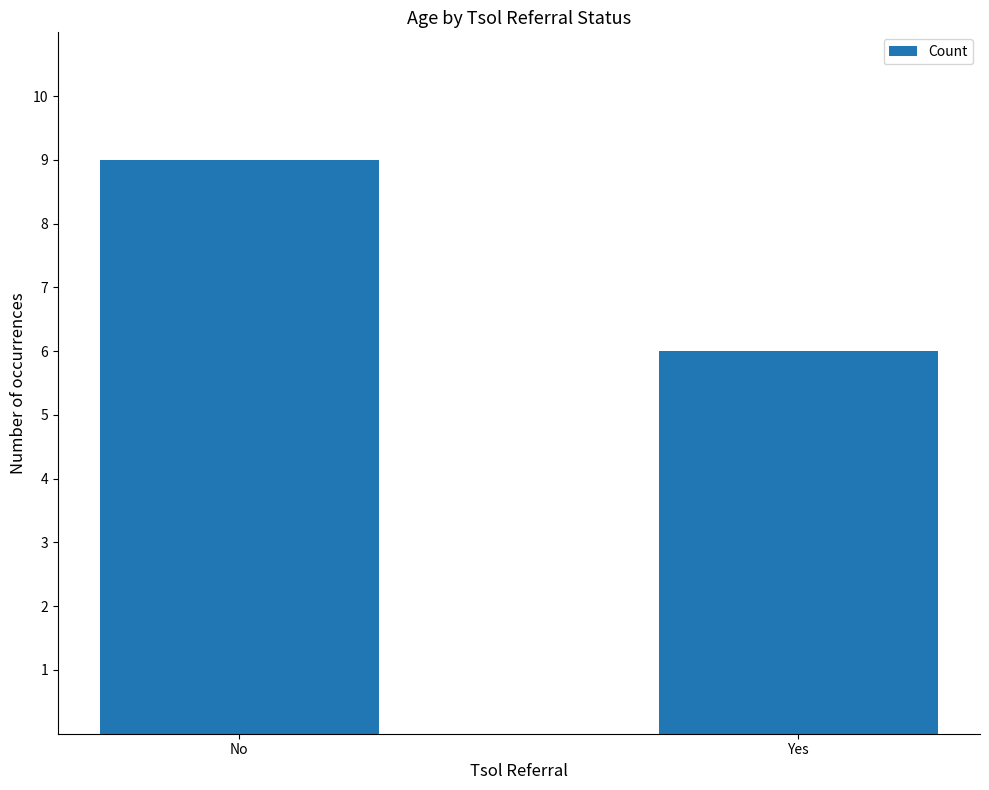

Are the bars grouped side by side (vs. stacked)?

No